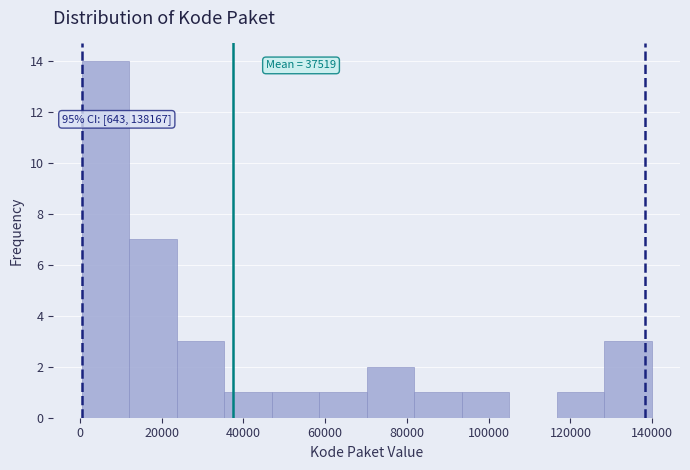

Over which range of the x-axis is the bar tallest?

0 to 12000